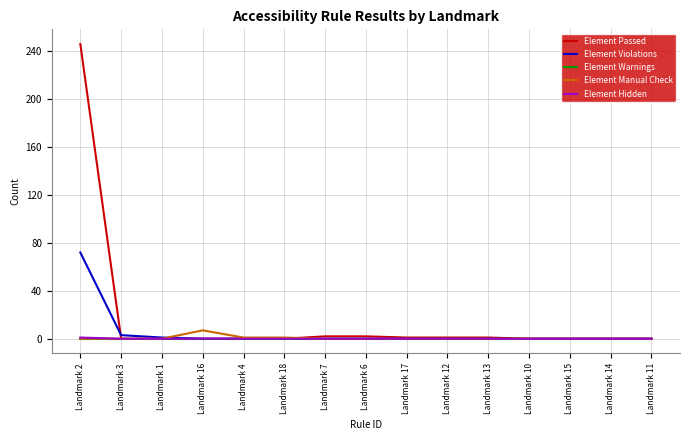

At which category is the sum across all series the highest?

Landmark 2